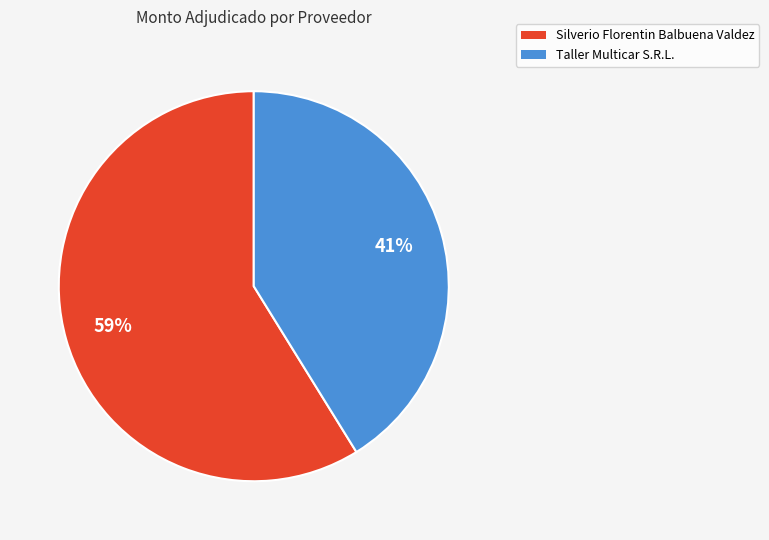

Is it true that Taller Multicar S.R.L. is 54% of the pie?

False